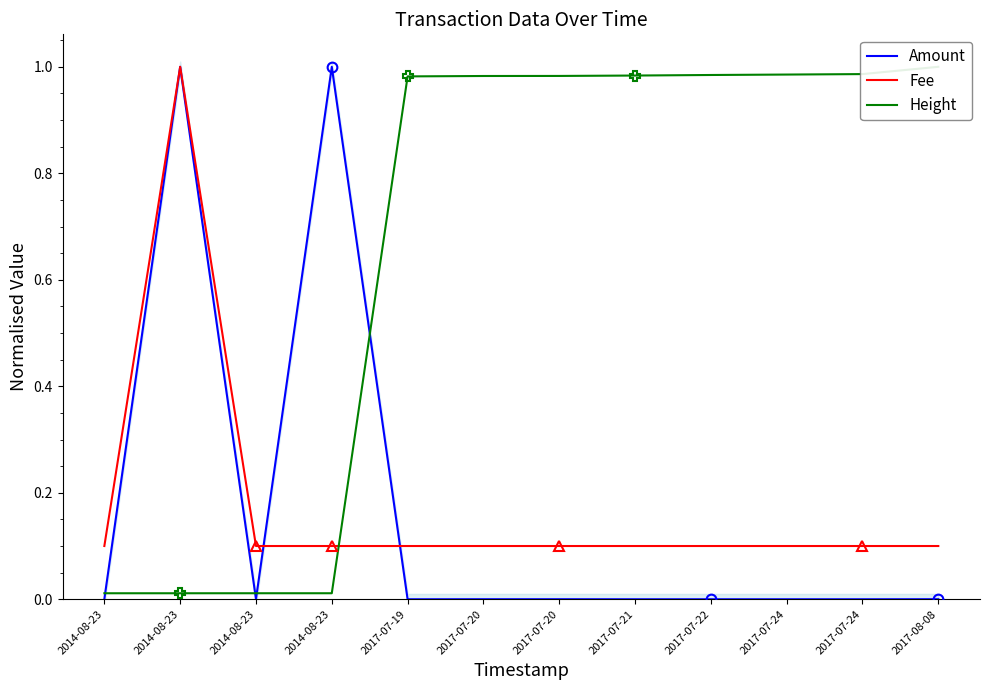

True or false: Amount has a value of -0.5 at 2017-07-24.

False